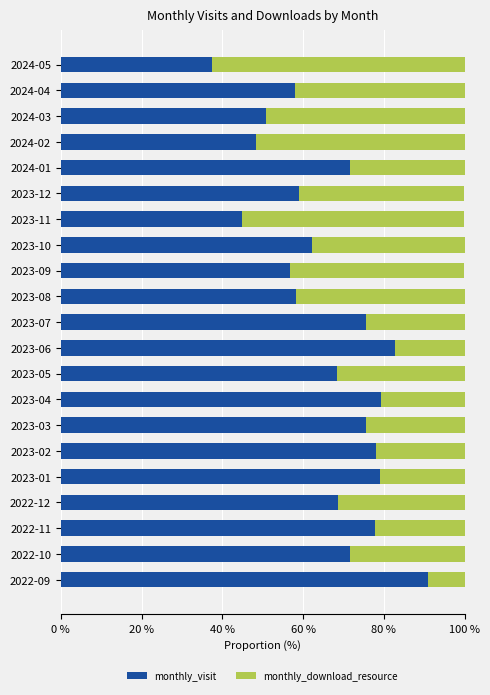

What is the total value across all series at 2023-08?

100.0